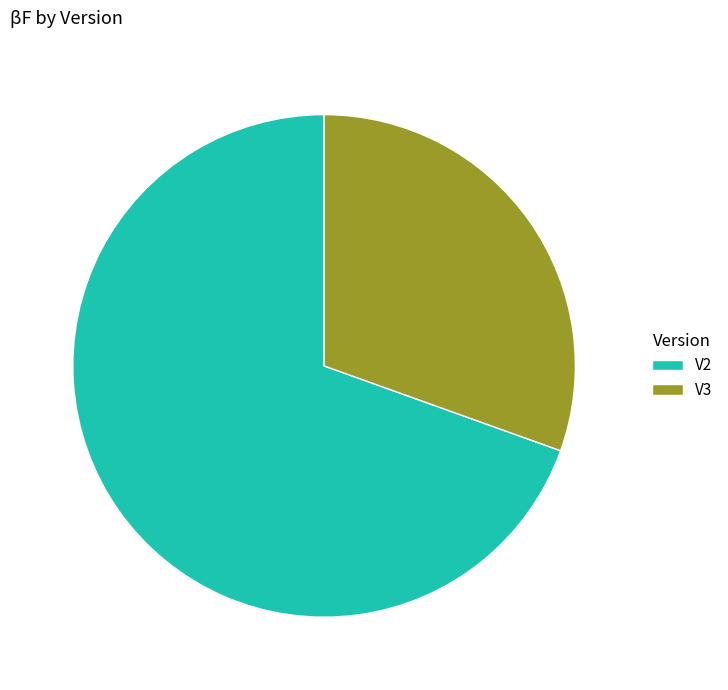

Which category has the biggest portion of the pie?

V2